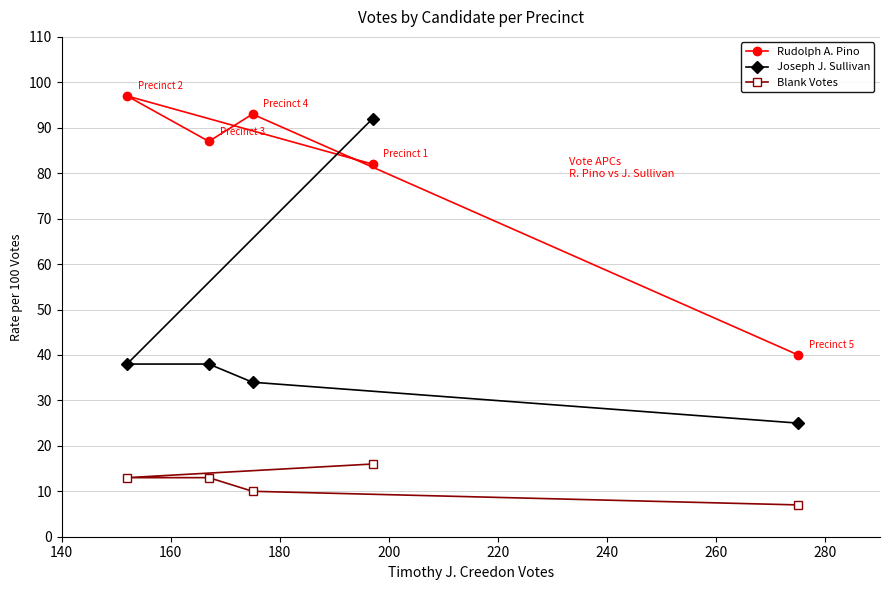

Does the chart have visible grid lines?

Yes